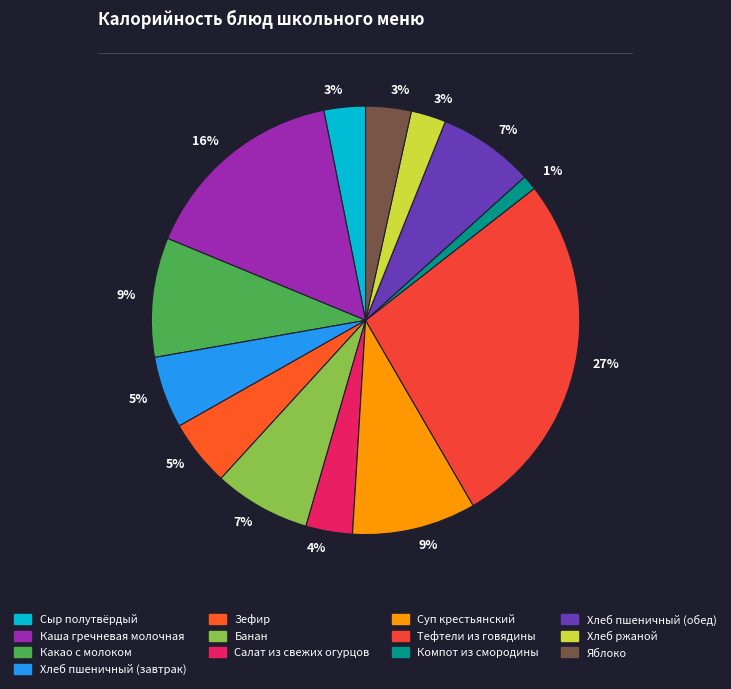

What is the ratio of the value at Банан to the value at Хлеб пшеничный (завтрак)?

1.3